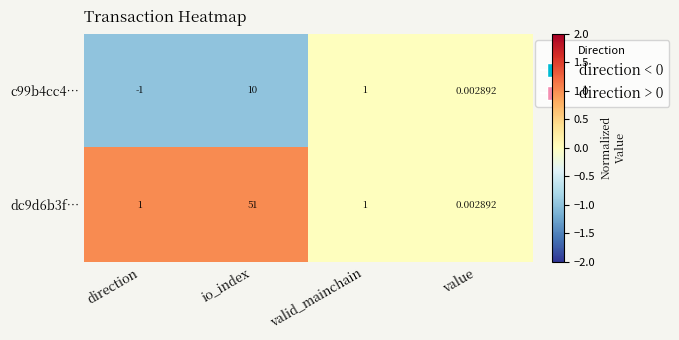

Rank the categories by c99b4cc4… value from lowest to highest.

direction, value, valid_mainchain, io_index